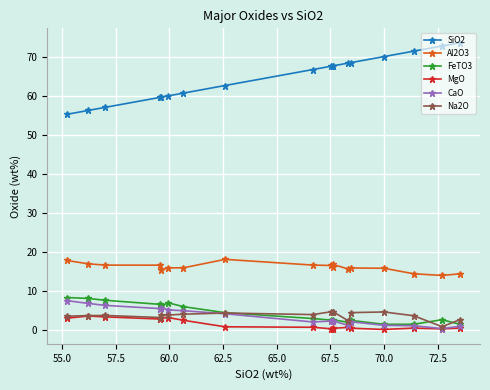

True or false: Al2O3 has more than 1 interior local peaks.

True